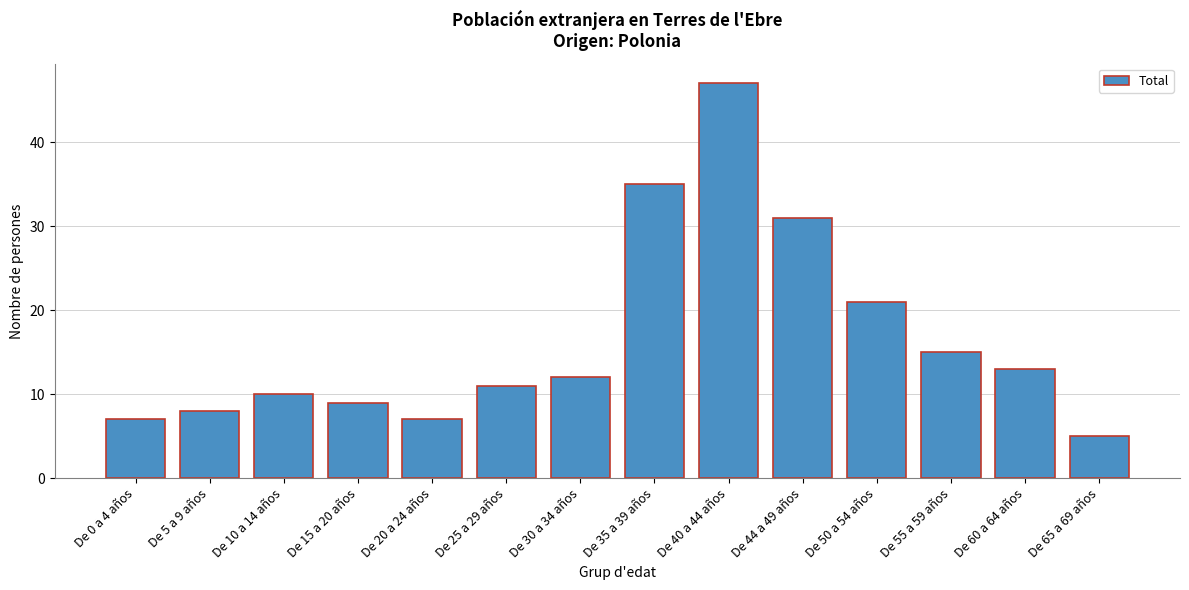

Reading left to right, extract all data points from this chart.

De 0 a 4 años=7	De 5 a 9 años=8	De 10 a 14 años=10	De 15 a 20 años=9	De 20 a 24 años=7	De 25 a 29 años=11	De 30 a 34 años=12	De 35 a 39 años=35	De 40 a 44 años=47	De 44 a 49 años=31	De 50 a 54 años=21	De 55 a 59 años=15	De 60 a 64 años=13	De 65 a 69 años=5